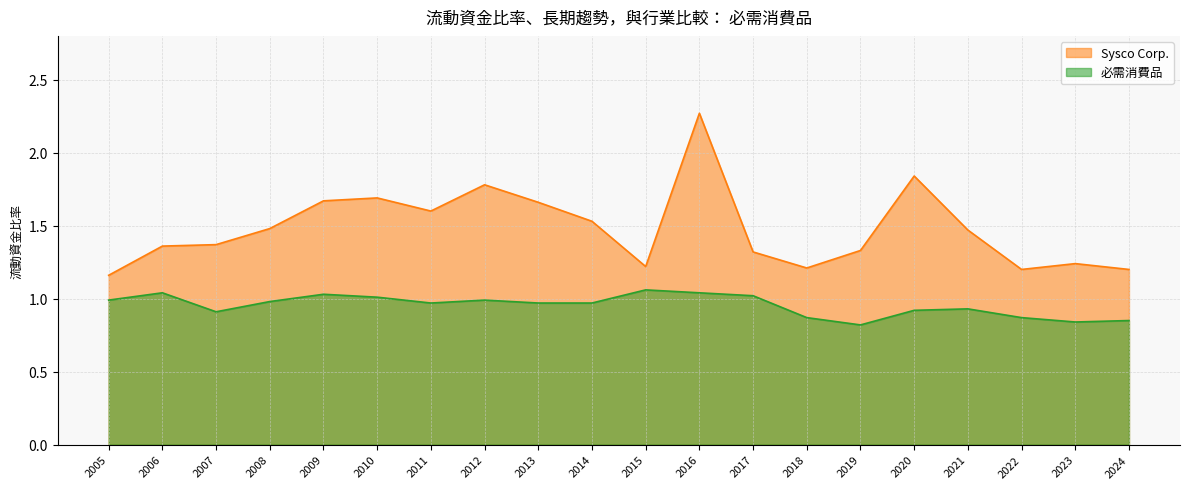

What is the difference between the maximum and minimum values in the Sysco Corp. series?

1.1